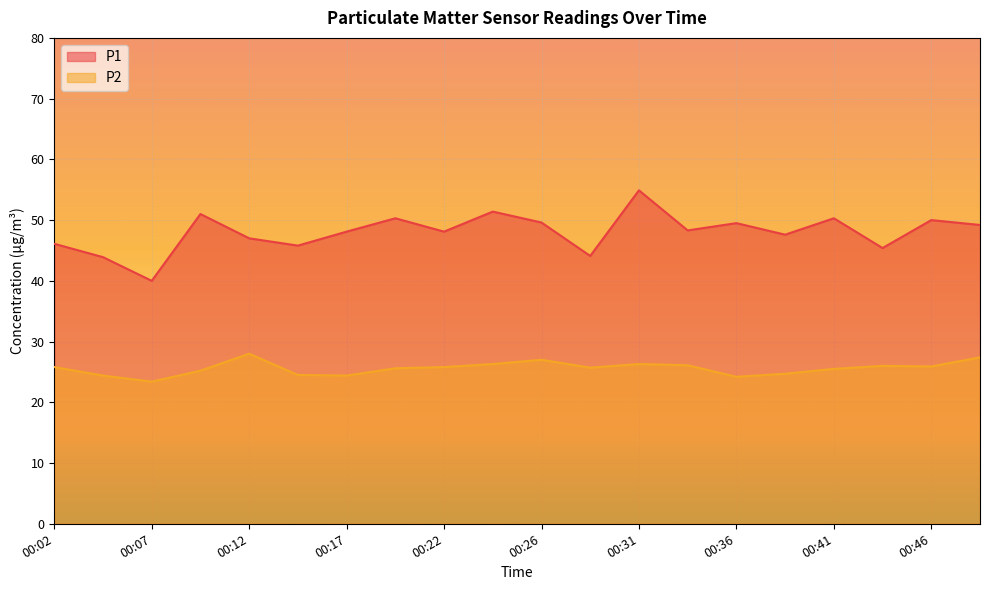

What are all the series names shown in the legend?

P1, P2